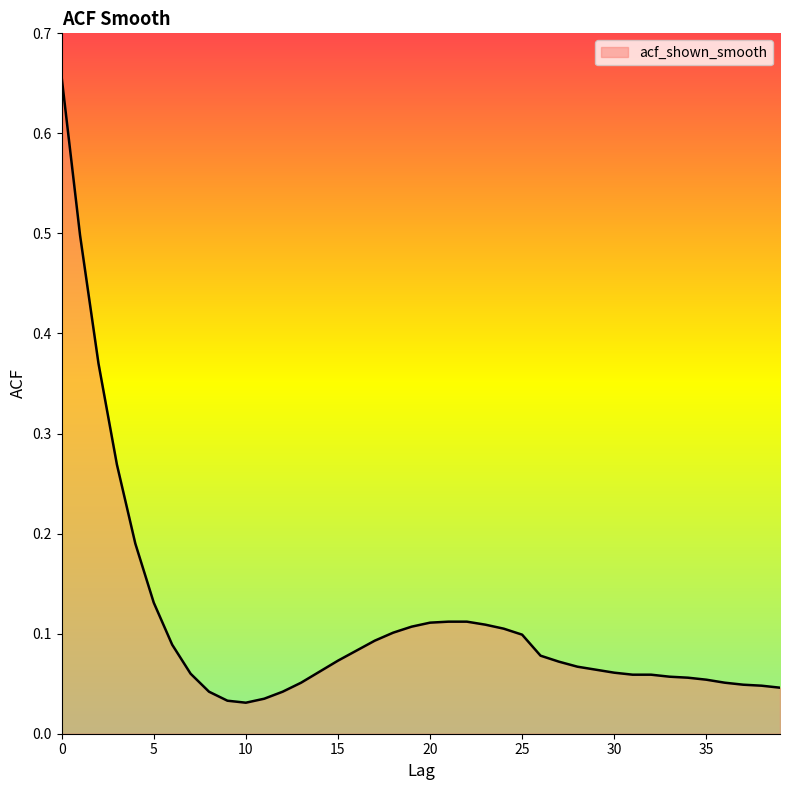

What is the difference between the maximum and minimum values?

0.6